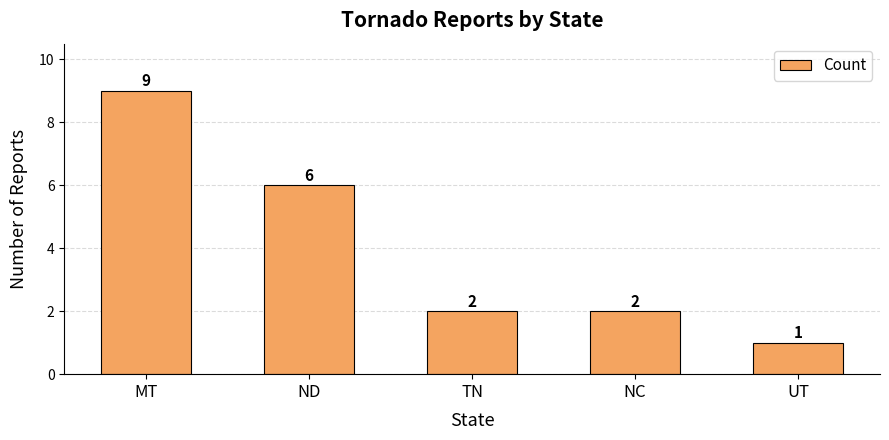

Reading left to right, extract all data points from this chart.

9	6	2	2	1